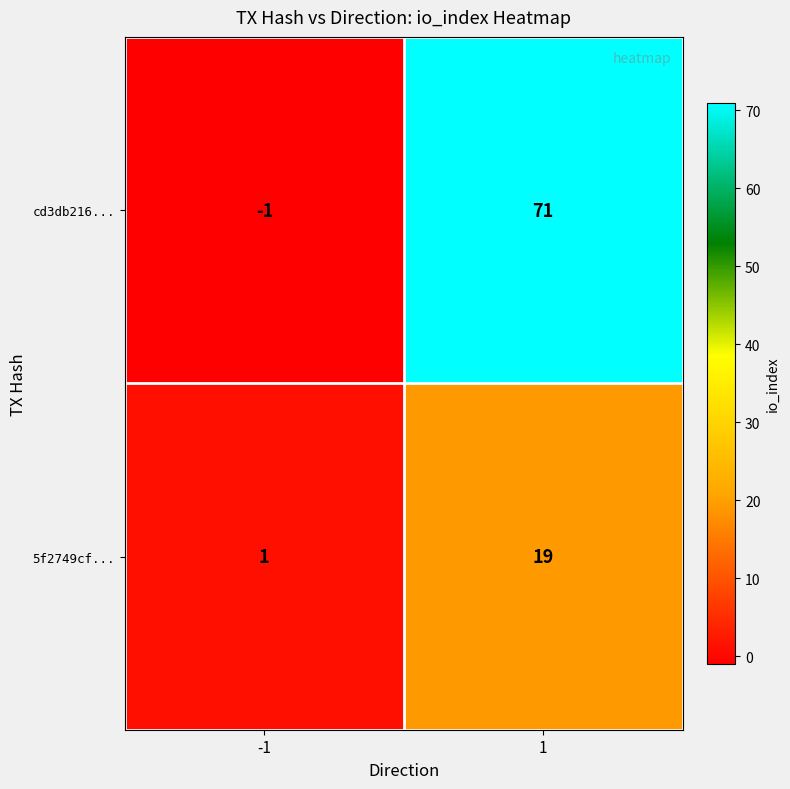

What value does the 5f2749cf... series have at 1, to the nearest 10?

20